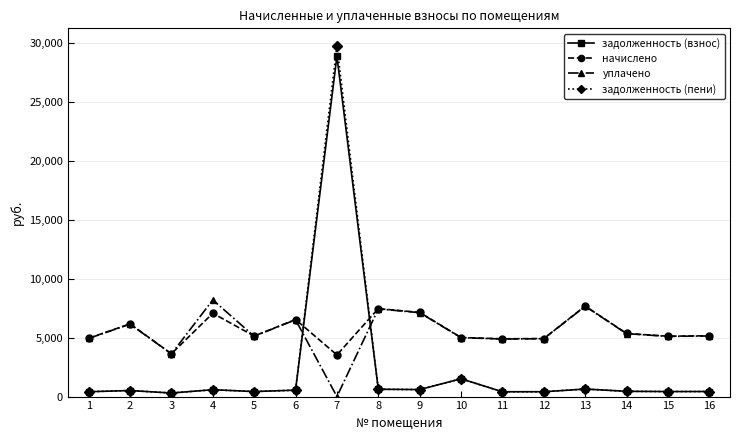

What is the sum of all задолженность (взнос) values?

37140.6